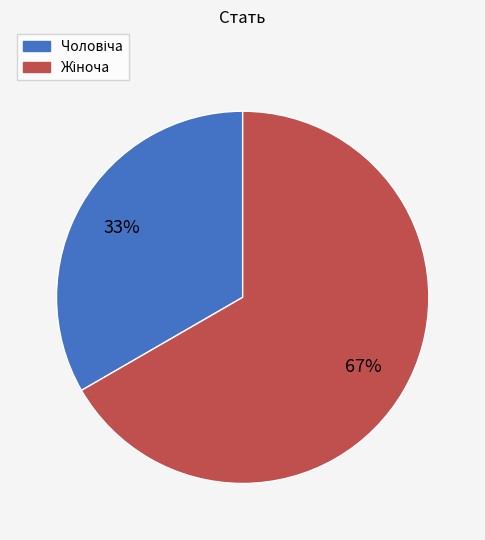

Is there a majority slice in this chart?

Yes